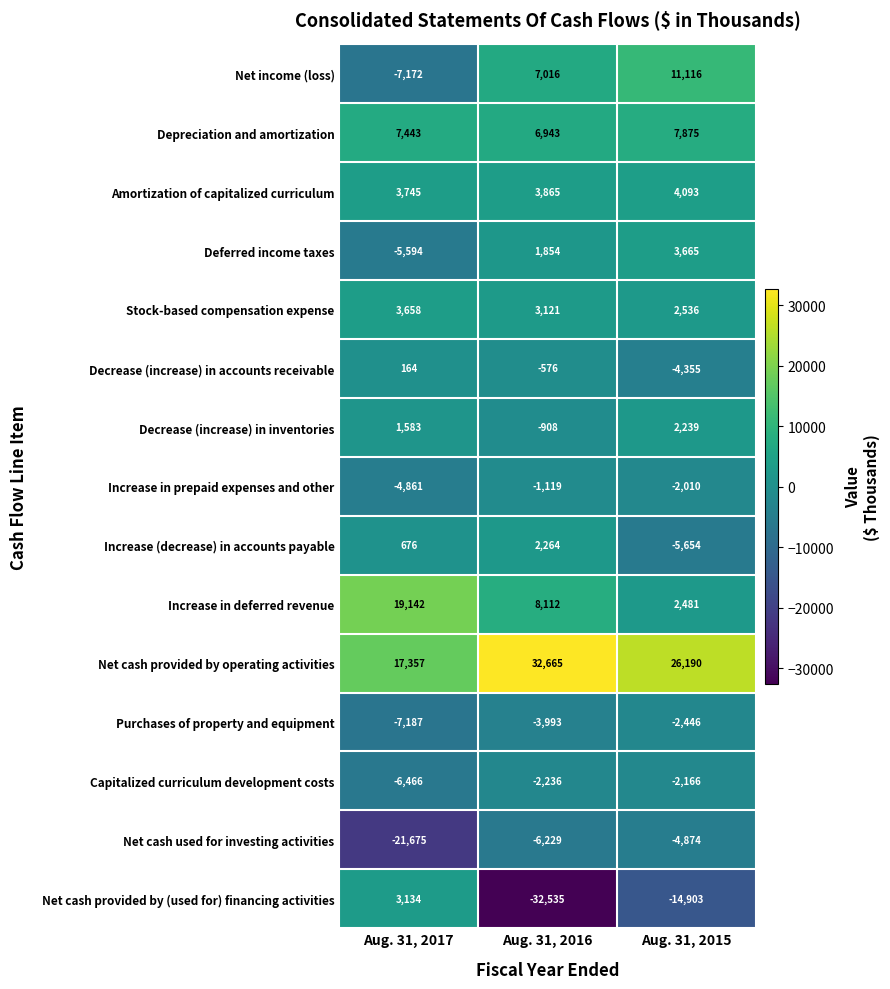

What is the difference between the Net cash provided by (used for) financing activities values at Aug. 31, 2015 and Aug. 31, 2017?

18037